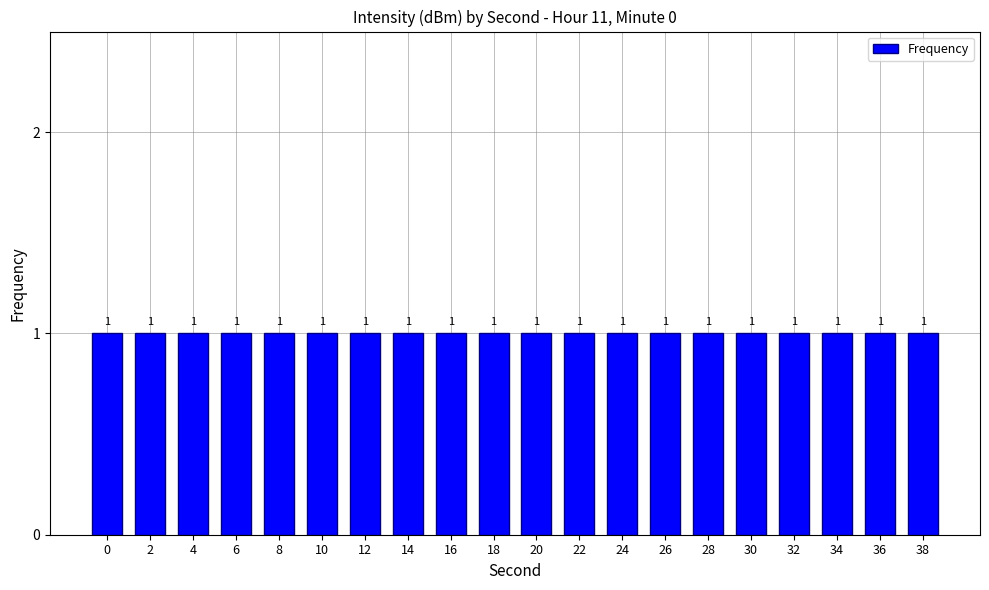

How many series are shown in this chart?

1